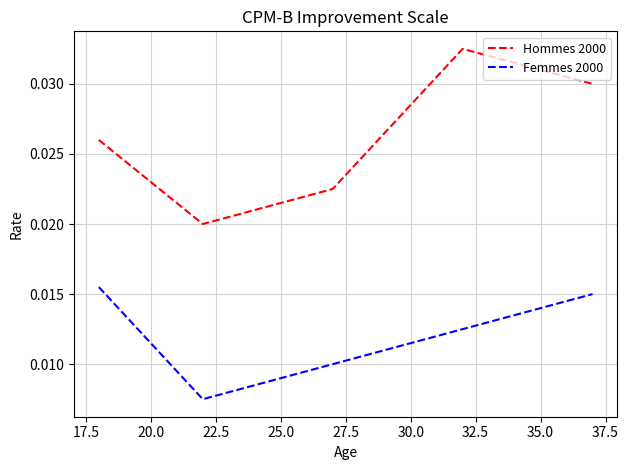

Count the Femmes 2000 values in the range 0 to 1.

20